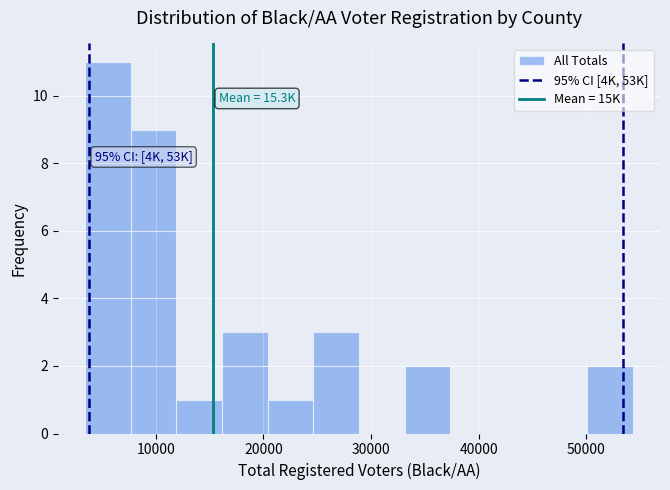

Over which range of the x-axis is the bar tallest?

3000 to 8000